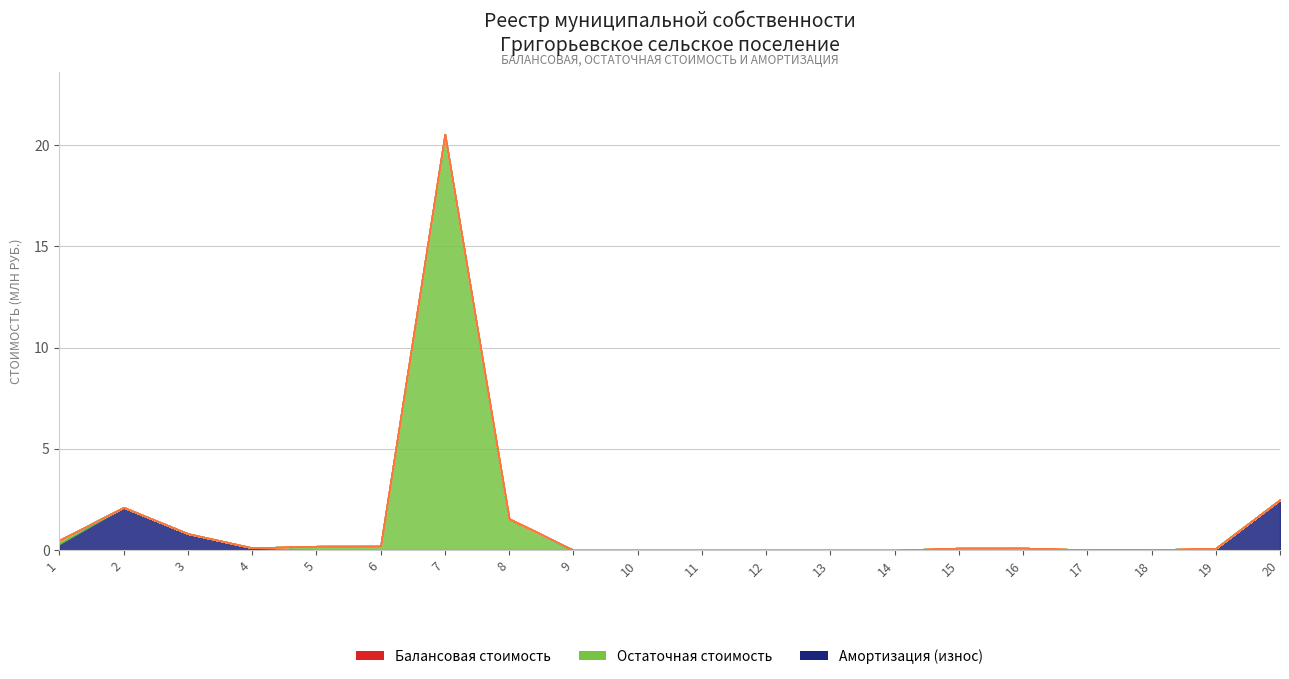

True or false: Амортизация (износ) has a value of 1639046.7 at 14.

False